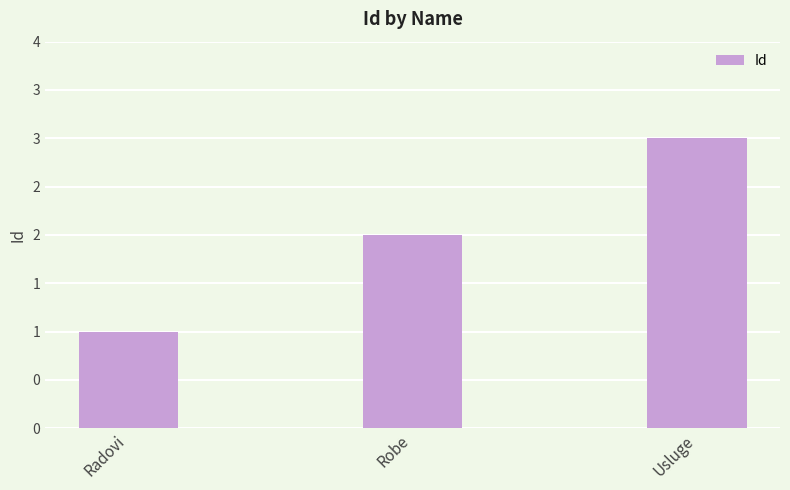

What is the smallest value displayed?

1